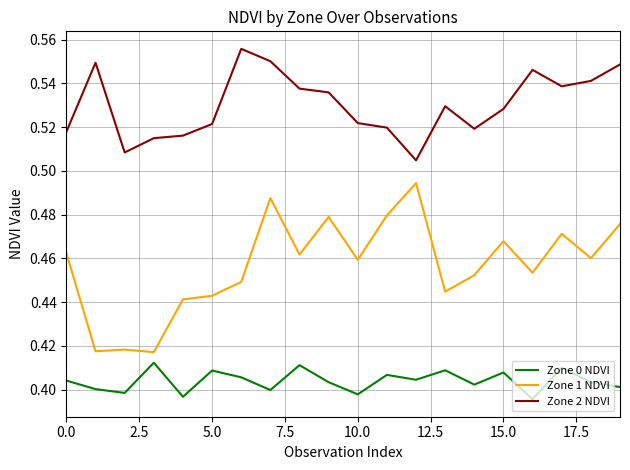

Which series has the largest total across all categories?

Zone 2 NDVI